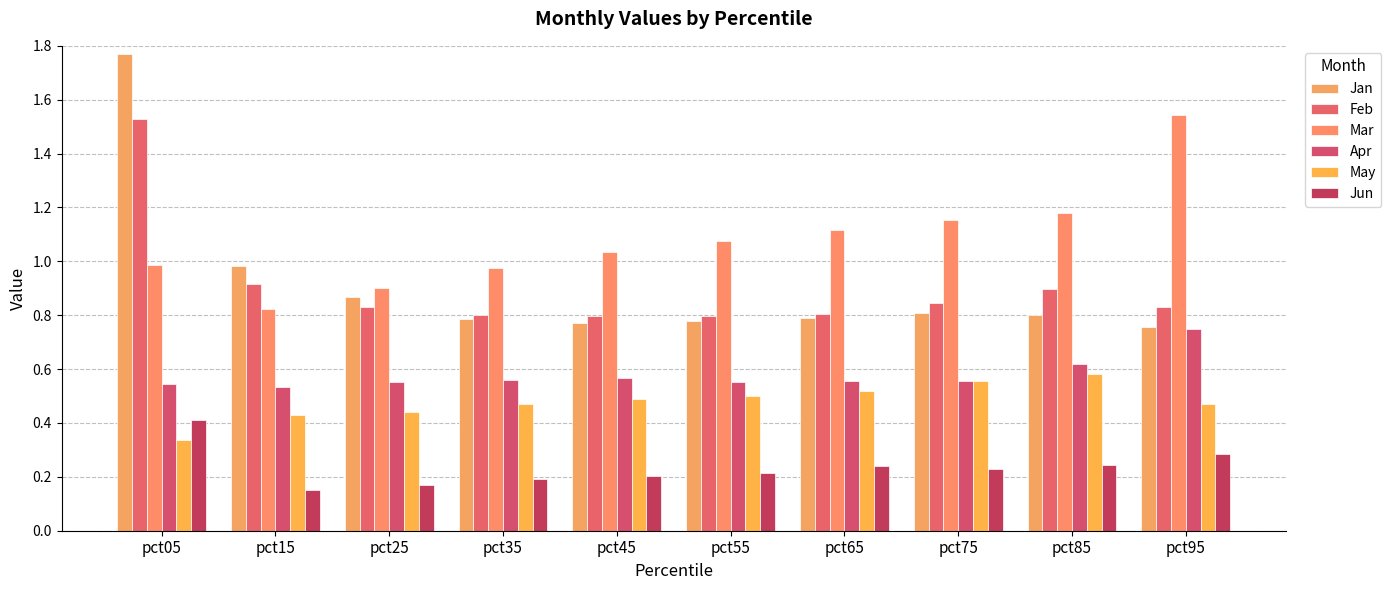

Count the May values in the range 0 to 1.

10